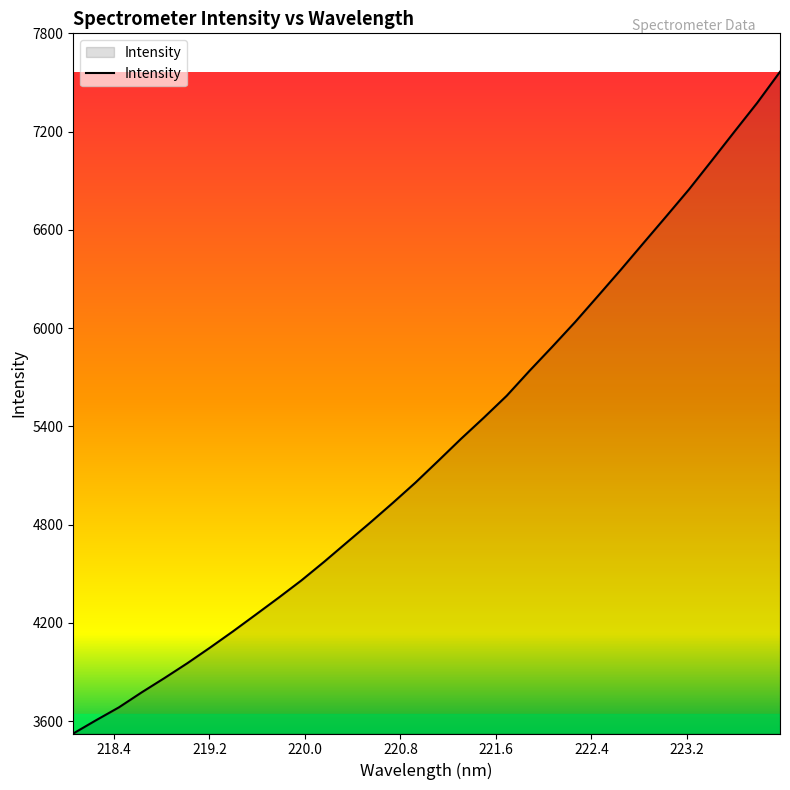

What is the difference between the maximum and minimum values?

4040.7